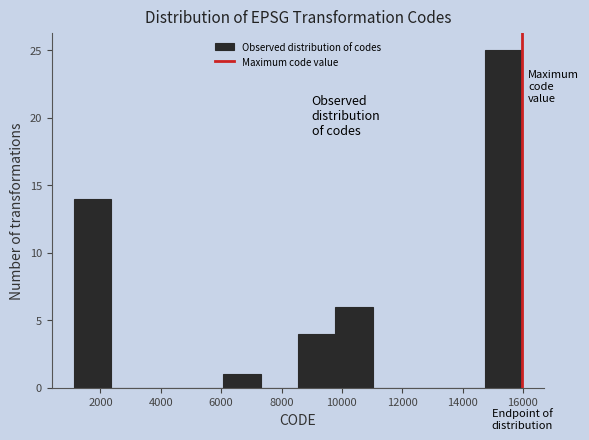

Reading left to right, list every bar in this chart as the range it spans on the x-axis followed by its height. Neither the bar edges nor the heights are printed on the chart, so give them approximately, as read against the axes.

1200 to 2400: 14
2400 to 3600: 0
3600 to 4800: 0
4800 to 6000: 0
6000 to 7400: 1
7400 to 8600: 0
8600 to 9800: 4
9800 to 11000: 6
11000 to 12200: 0
12200 to 13400: 0
13400 to 14800: 0
14800 to 16000: 25